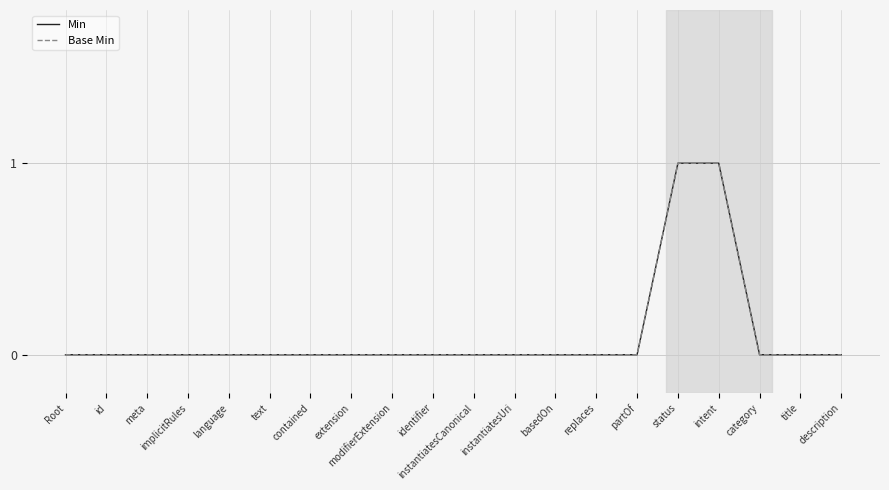

Does the chart display data point markers on the line(s)?

No